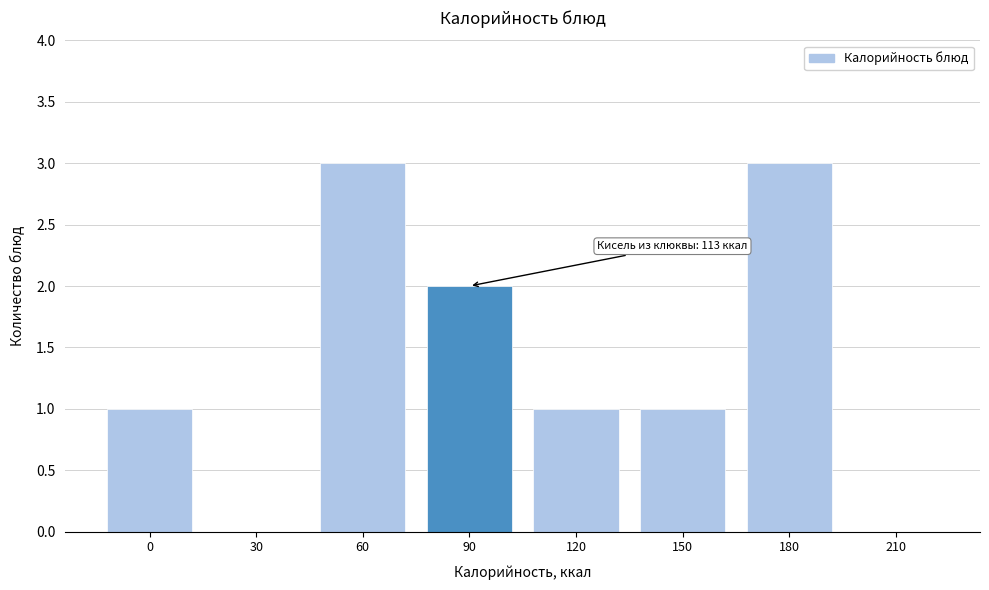

Reading right to left, what are all the values shown in this chart?

210=0	180=3	150=1	120=1	90=2	60=3	30=0	0=1